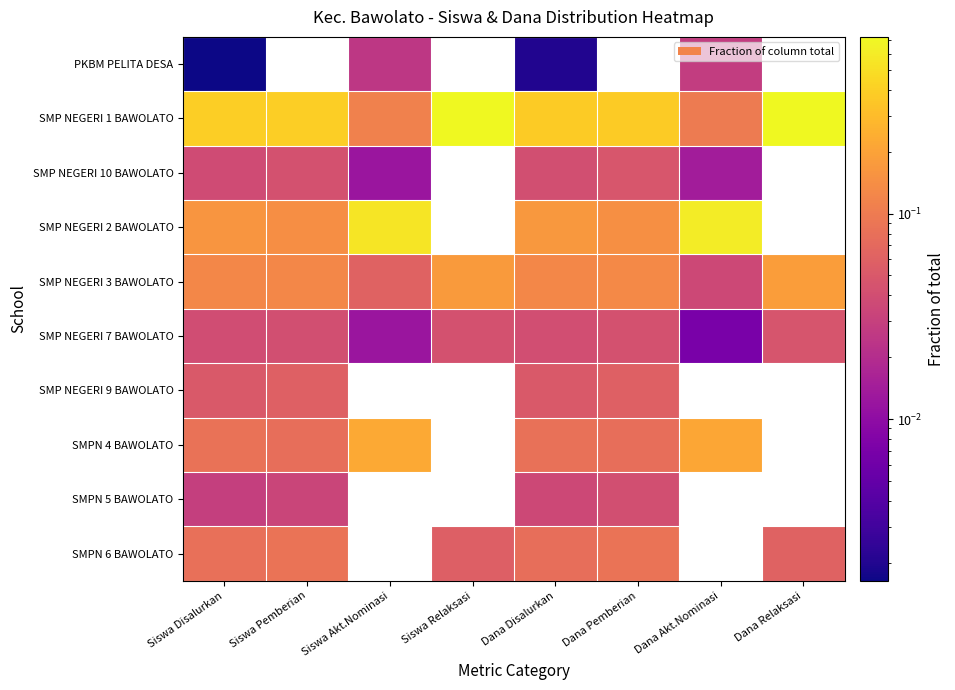

Count the number of data series in this chart.

10